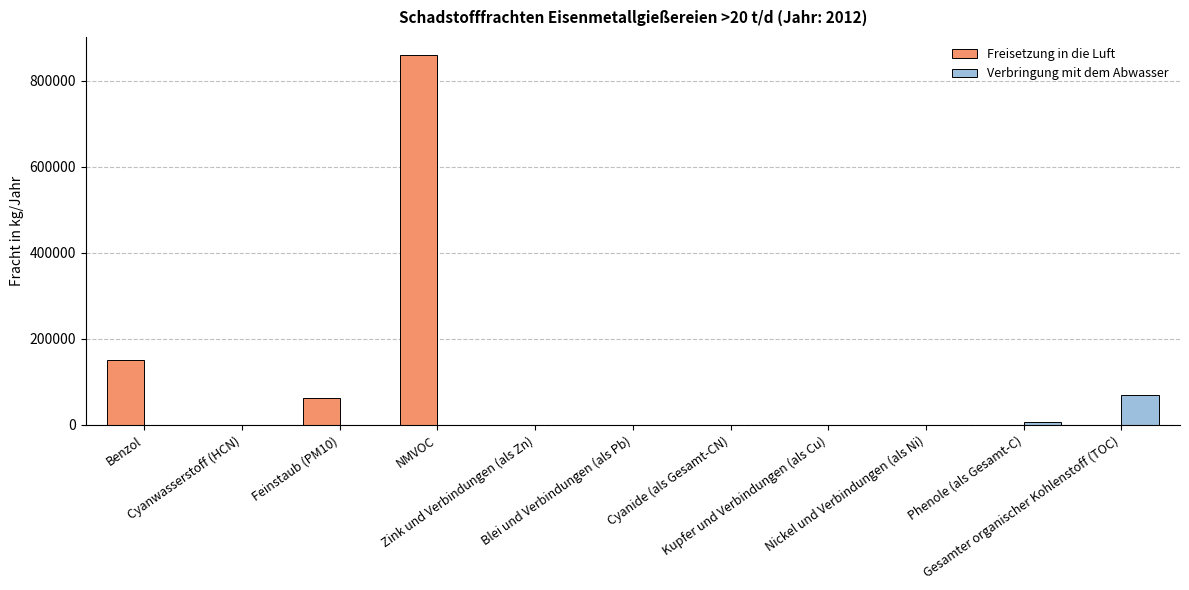

Which series has the largest total across all categories?

Freisetzung in die Luft